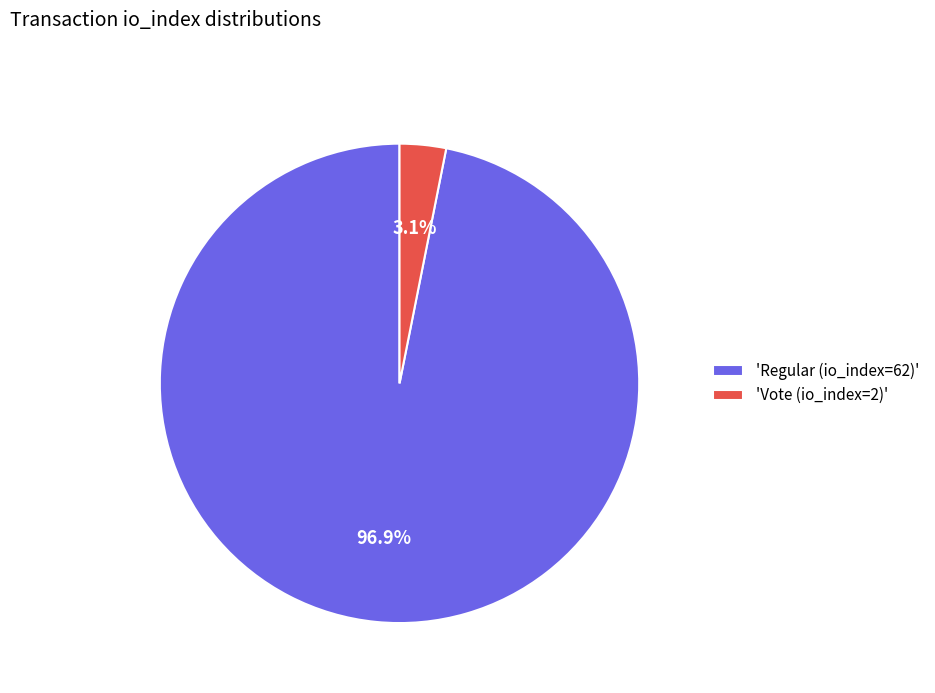

Combined, do 'Regular (io_index=62)' and 'Vote (io_index=2)' account for over 50%?

Yes